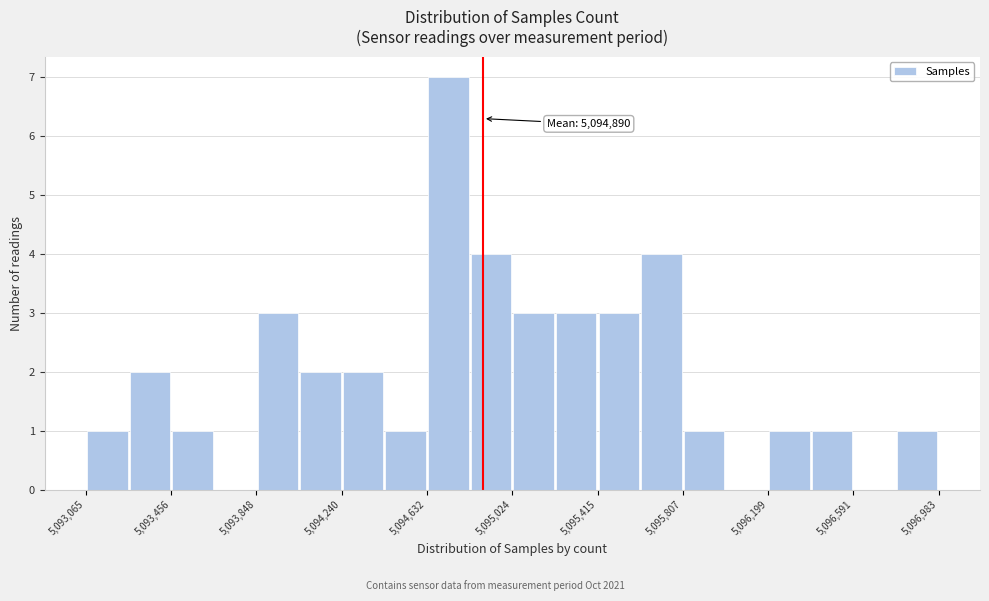

Read against the x-axis, roughly where is the centre of the tallest bar?

5094750